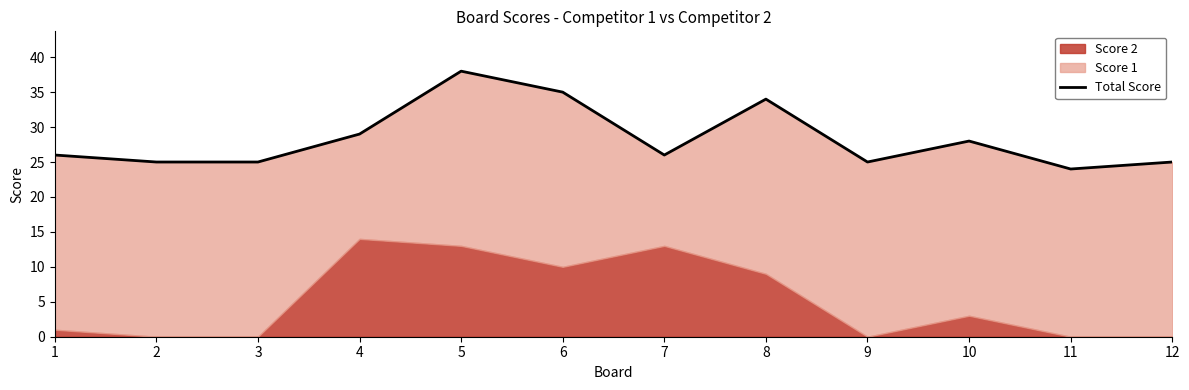

How many points are higher than both their immediate neighbors (excluding endpoints)?

3